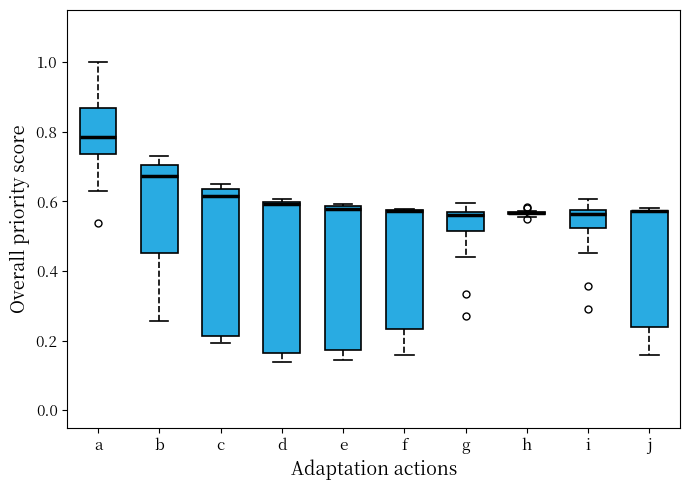

Reading left to right, transcribe this box plot: for each box, give where its median line is, the range the box spans, and where its two whiskers end, as read against the y-axis. The values are not printed on the chart, so give them approximately, as read against the axis.

a: median 0.78, box 0.74 to 0.86, whiskers 0.62 to 1.00
b: median 0.68, box 0.46 to 0.70, whiskers 0.26 to 0.74
c: median 0.62, box 0.22 to 0.64, whiskers 0.20 to 0.64 (just above the box's upper edge)
d: median 0.60 (just below the box's upper edge), box 0.16 to 0.60, whiskers 0.14 to 0.60 (just above the box's upper edge)
e: median 0.58 (just below the box's upper edge), box 0.18 to 0.58, whiskers 0.14 to 0.60
f: median 0.58 (drawn on the box's upper edge), box 0.24 to 0.58, whiskers 0.16 to 0.58
g: median 0.56, box 0.52 to 0.58, whiskers 0.44 to 0.60
h: box collapsed to a line at 0.56, whiskers 0.56 to 0.58
i: median 0.56, box 0.52 to 0.58, whiskers 0.46 to 0.60
j: median 0.58 (drawn on the box's upper edge), box 0.24 to 0.58, whiskers 0.16 to 0.58 (just above the box's upper edge)